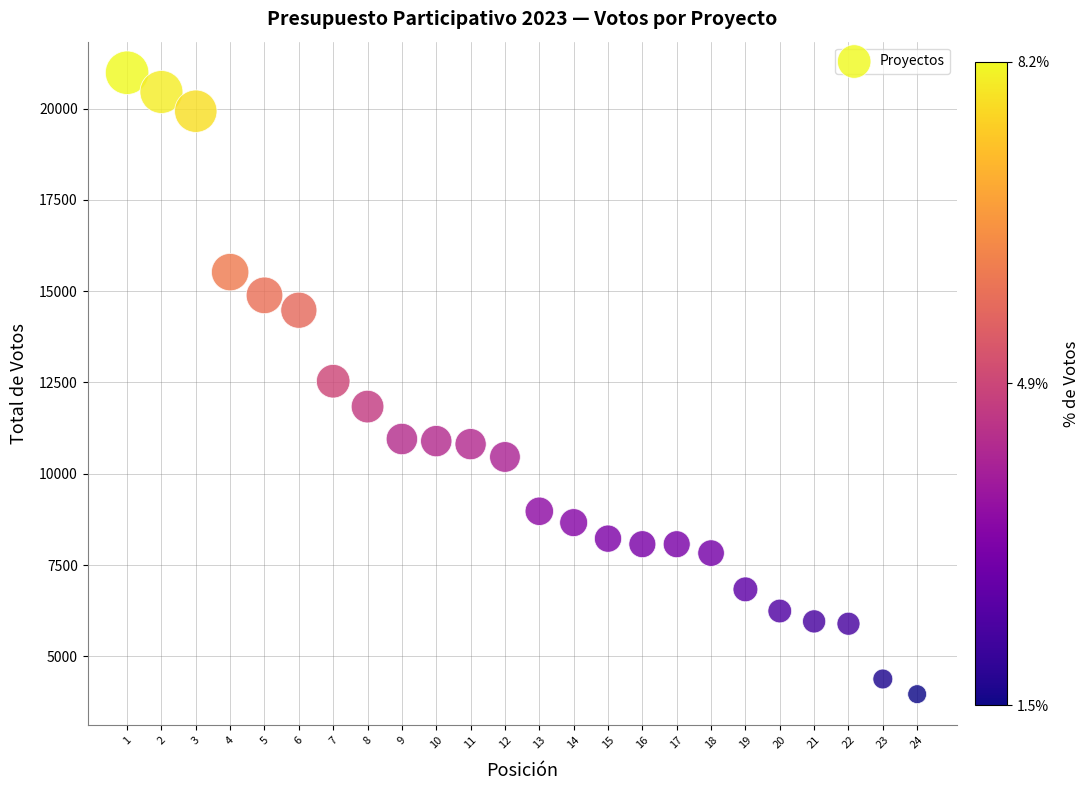

What is the range of X values (max minus min)?

23